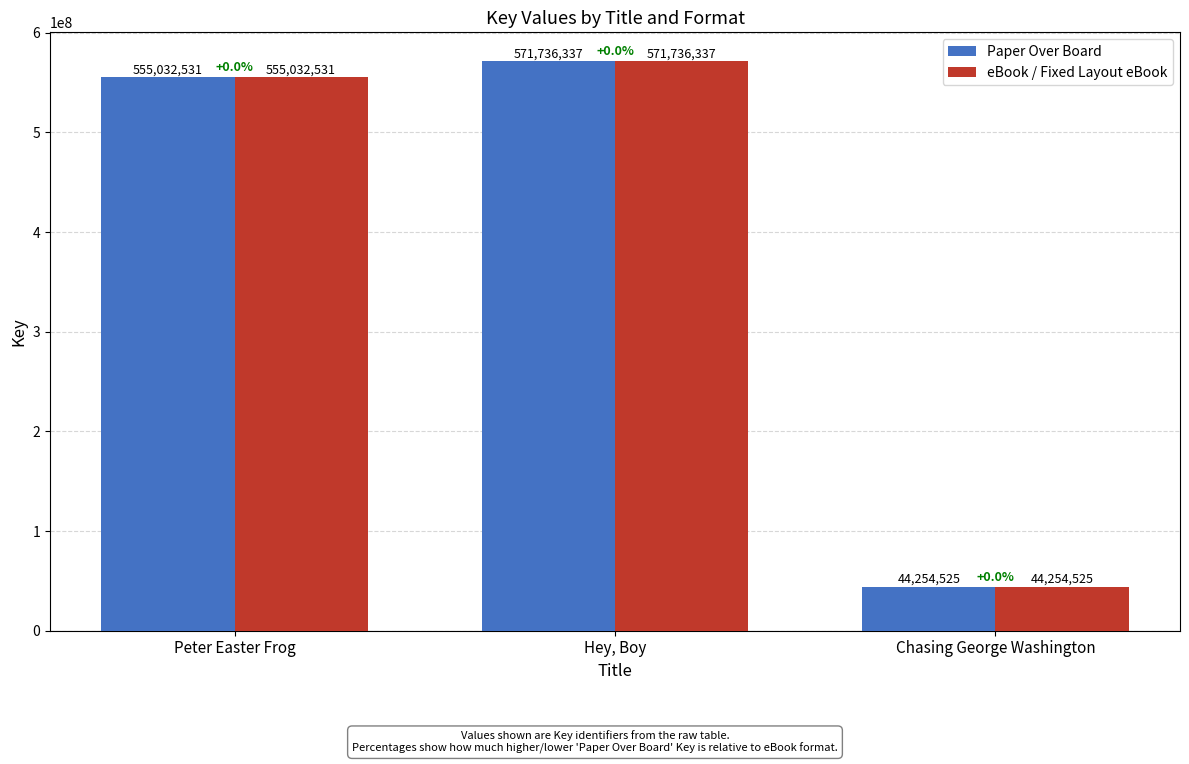

What are all the series names shown in the legend?

Paper Over Board, eBook / Fixed Layout eBook